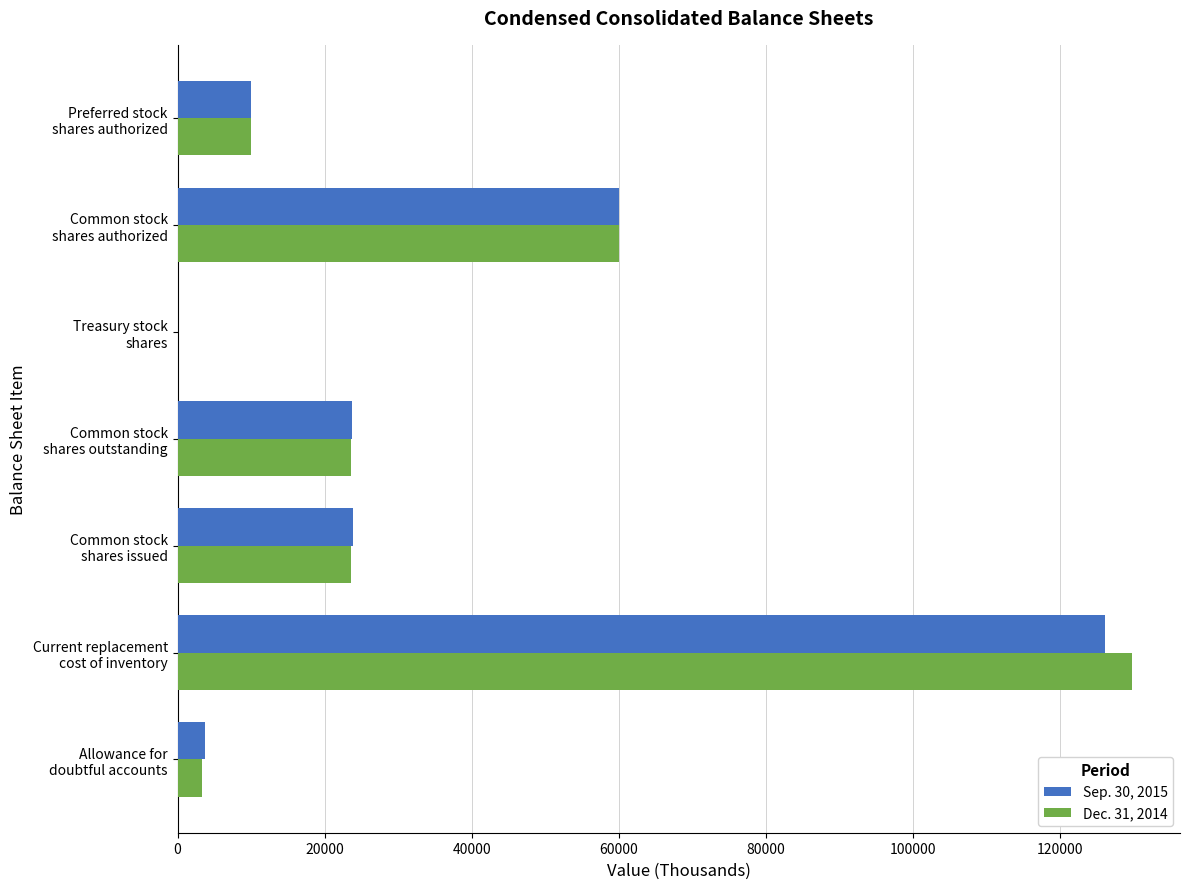

What is the greatest value displayed?

129779